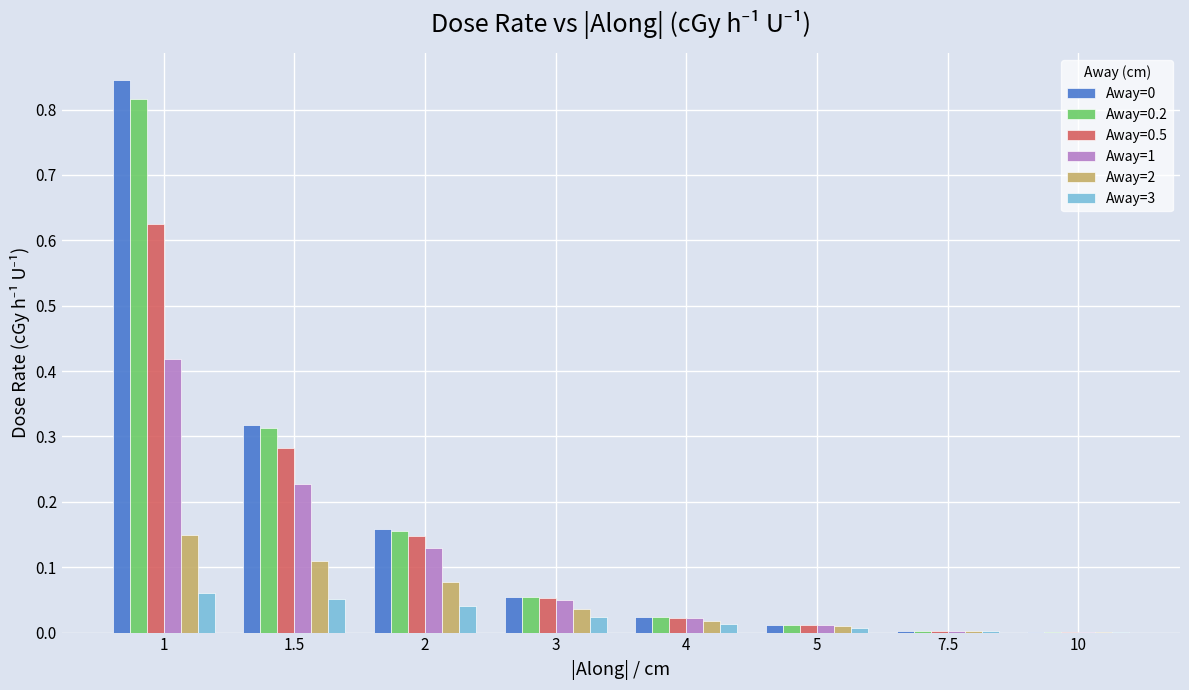

What is the sum of all Away=0 values?

1.4